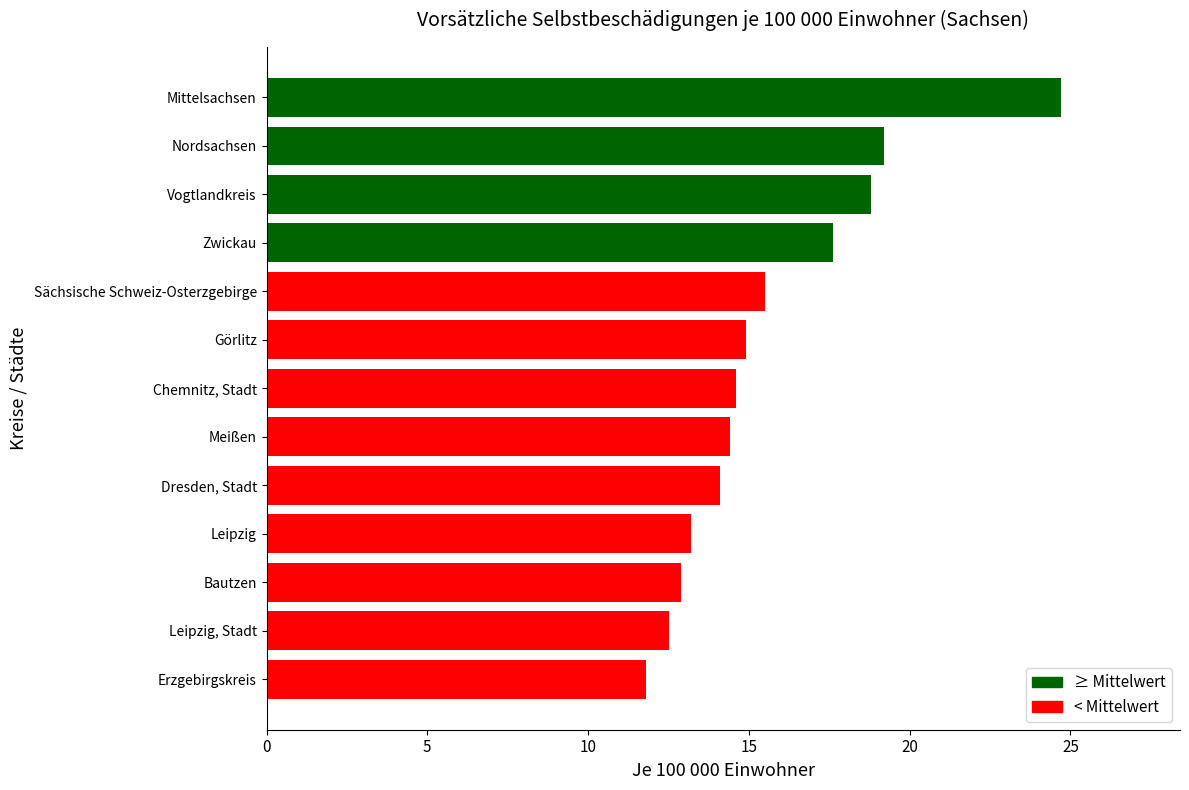

What is the sum of the values at Dresden, Stadt and Erzgebirgskreis?

25.9